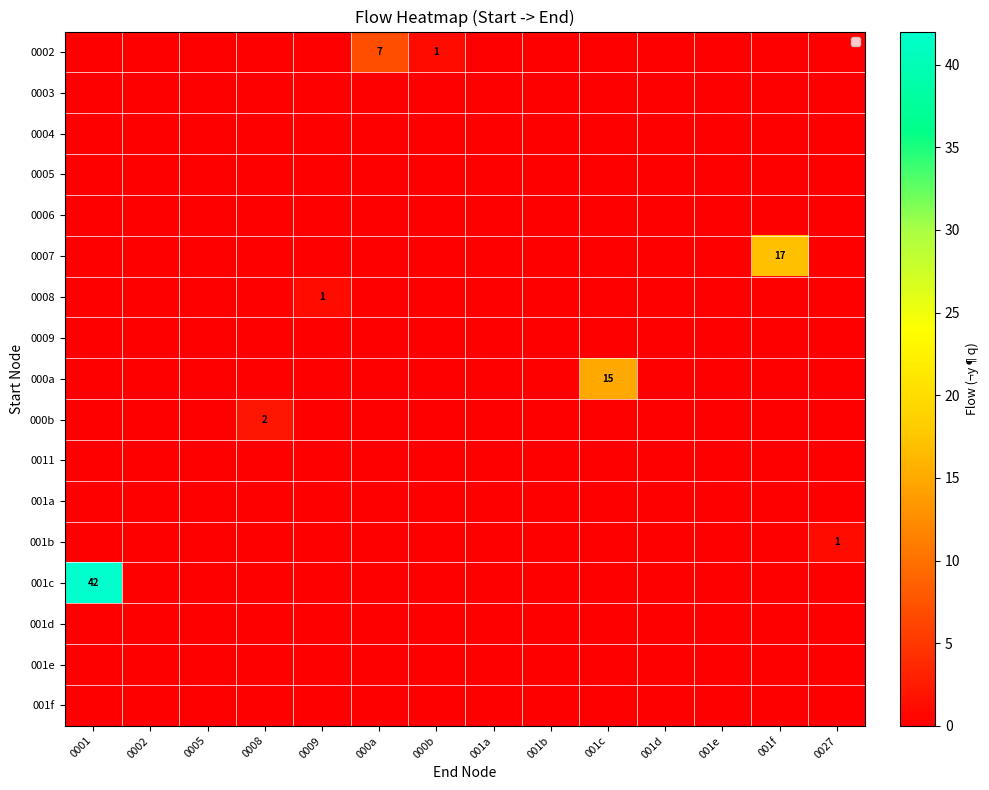

How many distinct data groups are displayed?

17